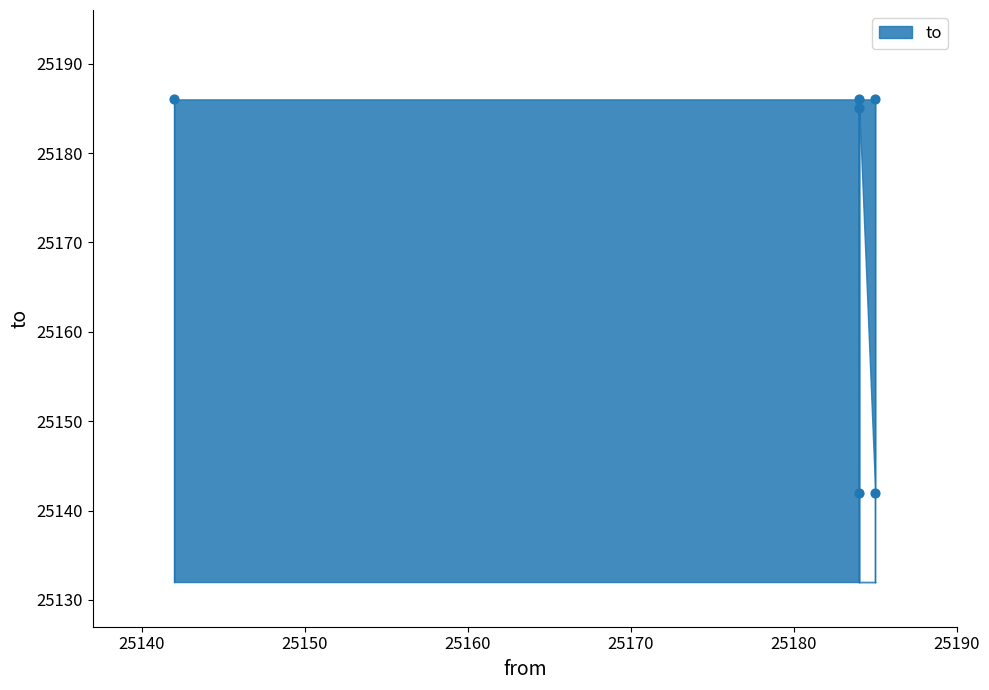

What is the range of Y values (max minus min)?

44